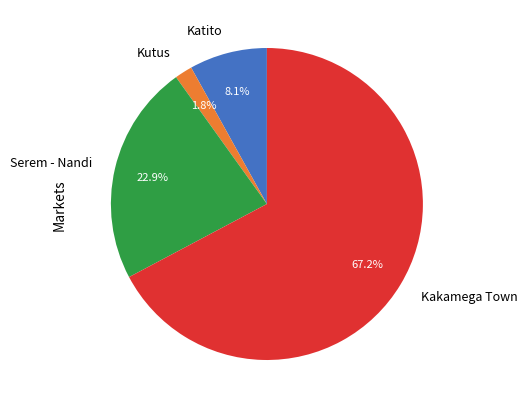

Rank the categories by value from highest to lowest.

Kakamega Town, Serem - Nandi, Katito, Kutus